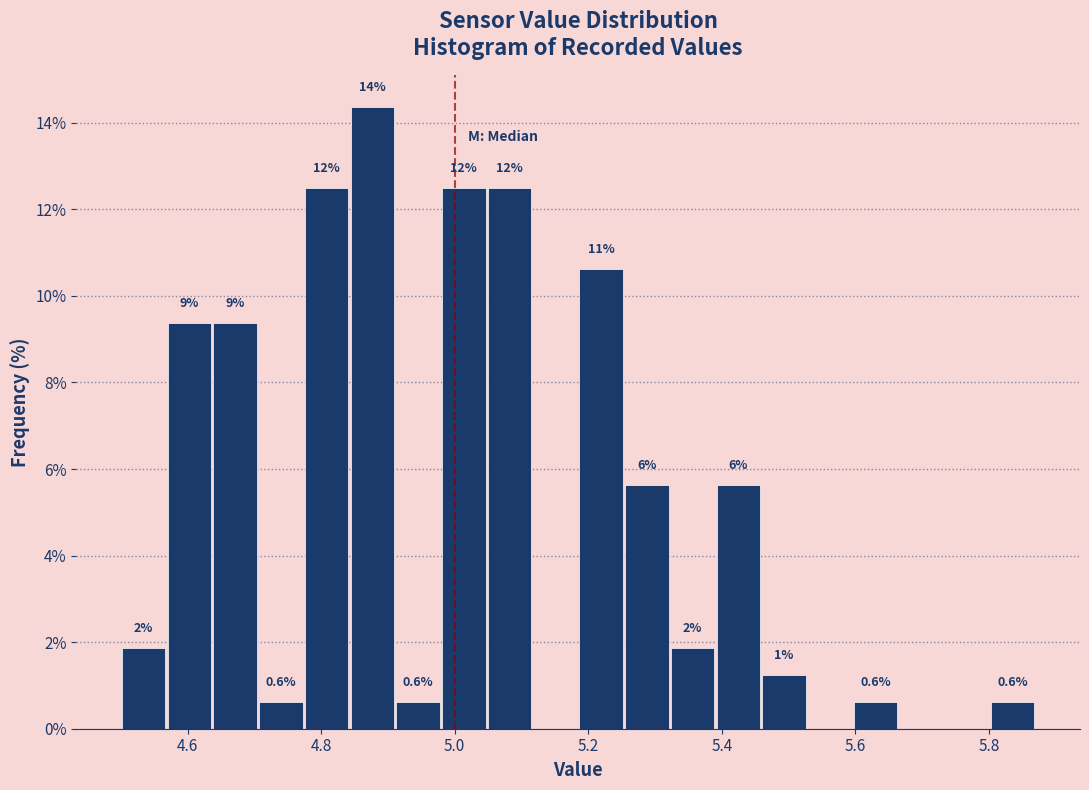

Around what value on the x-axis is the tallest bar? Give the approximate position of its centre, as read against the axis.

4.88